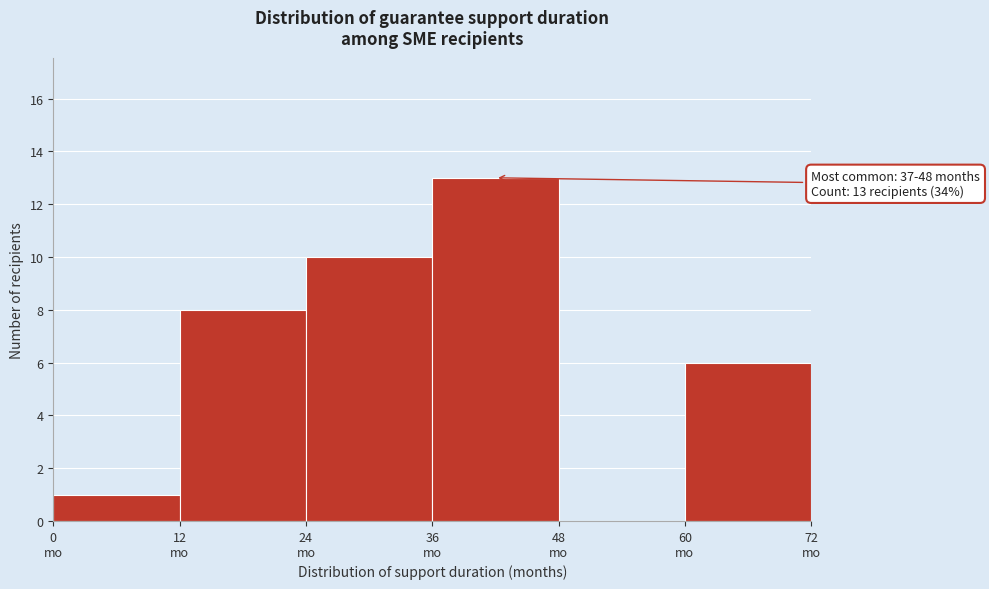

Over which range of the x-axis is the bar tallest?

36 to 48